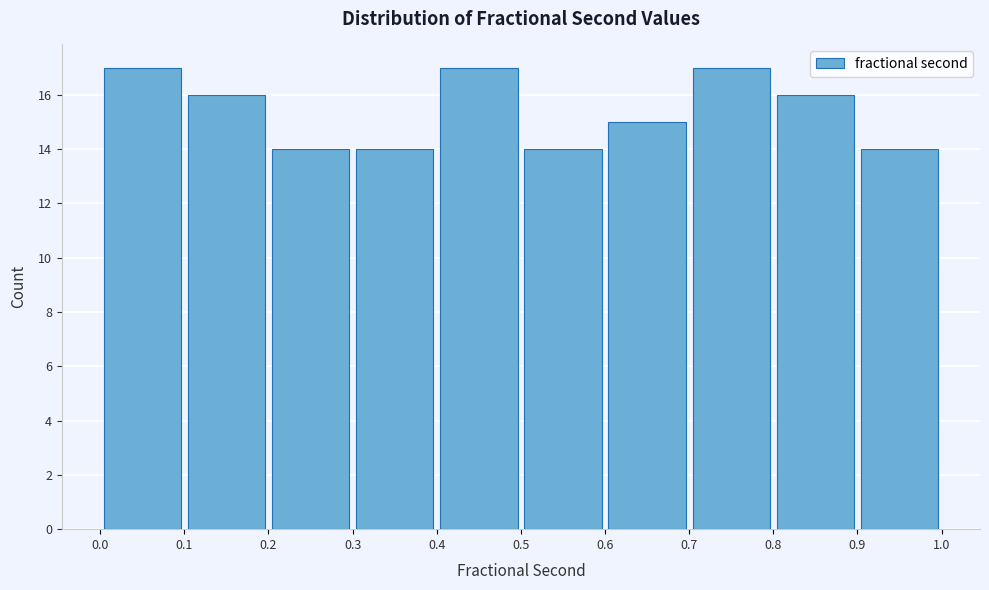

Reading left to right, transcribe this chart: for each bar, give the range it covers on the x-axis and its height. The values are not printed on the chart, so give them approximately, as read against the axis.

0.0 to 0.1: 17
0.1 to 0.2: 16
0.2 to 0.3: 14
0.3 to 0.4: 14
0.4 to 0.5: 17
0.5 to 0.6: 14
0.6 to 0.7: 15
0.7 to 0.8: 17
0.8 to 0.9: 16
0.9 to 1.0: 14